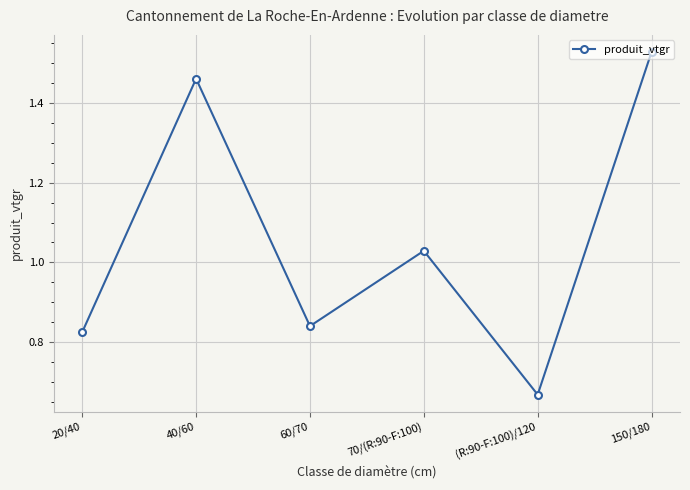

The chart shows a value of 0.6 at 60/70. True or false?

False